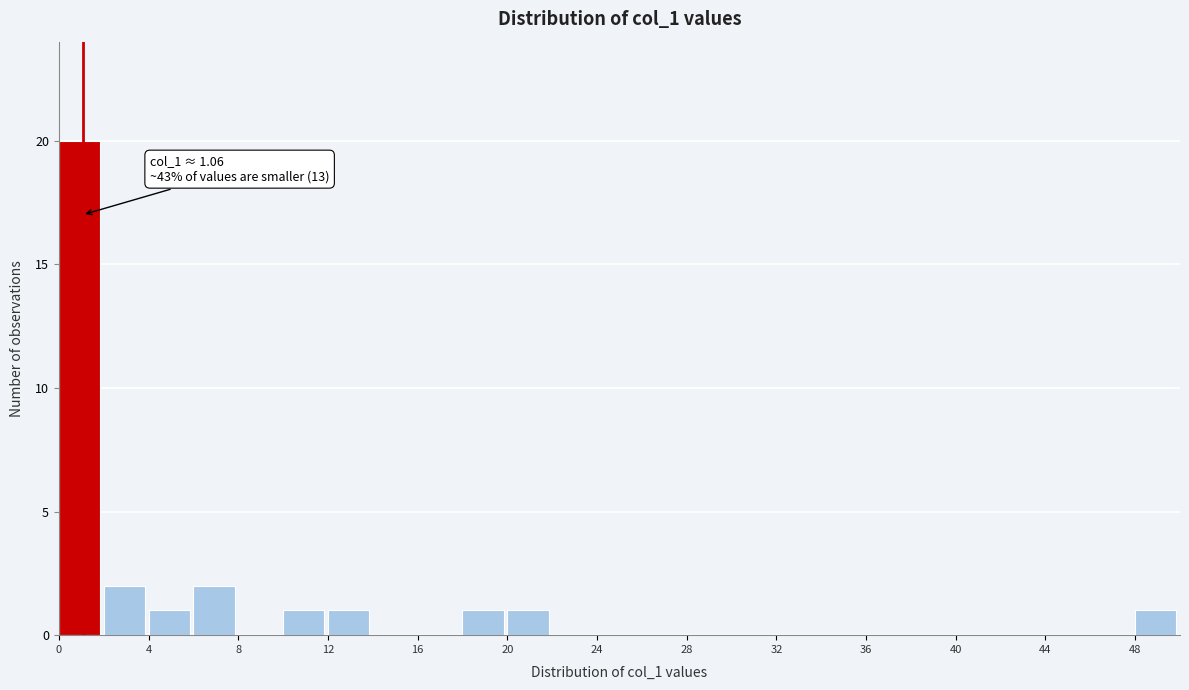

Which range on the x-axis has the tallest bar?

0 to 2